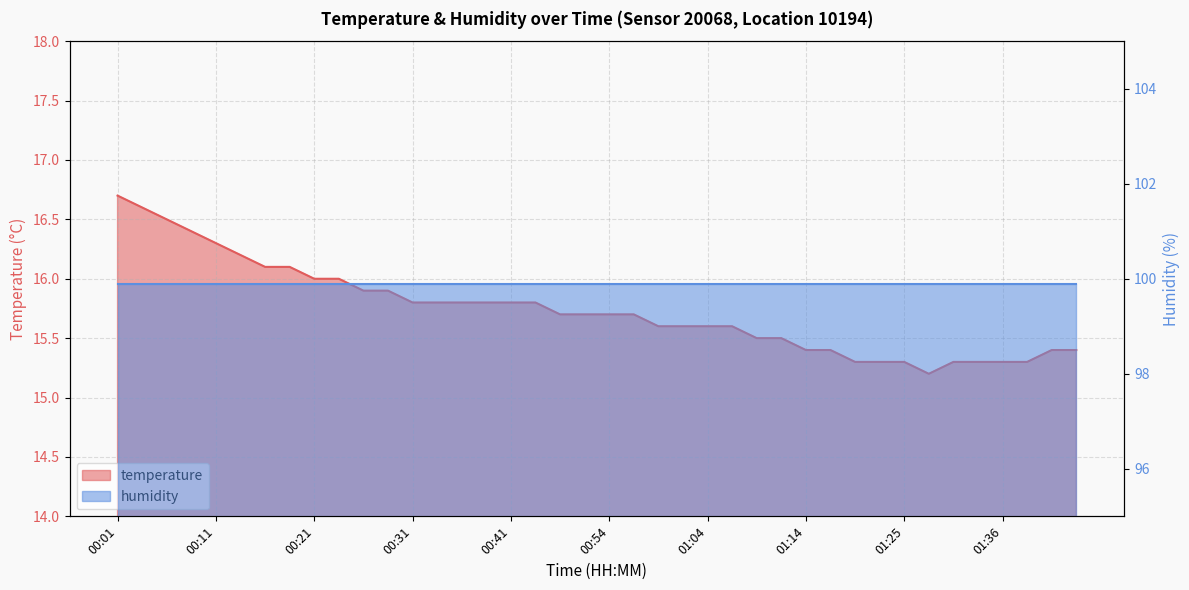

What position from the left is 00:01?

1